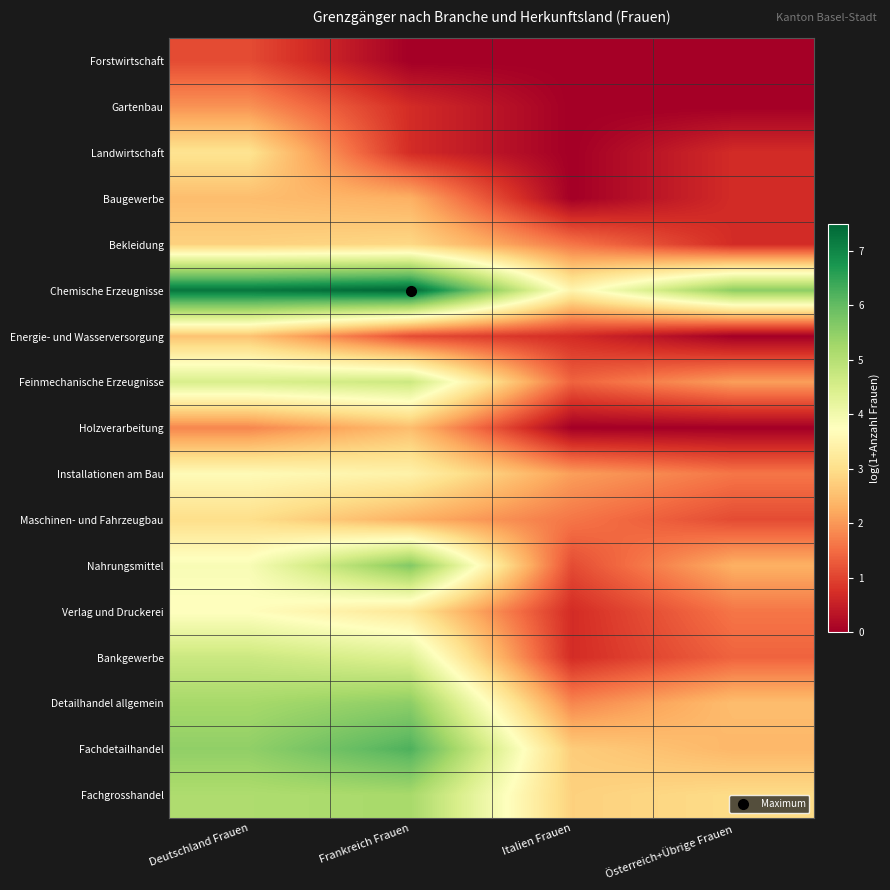

How many series are shown in this chart?

17